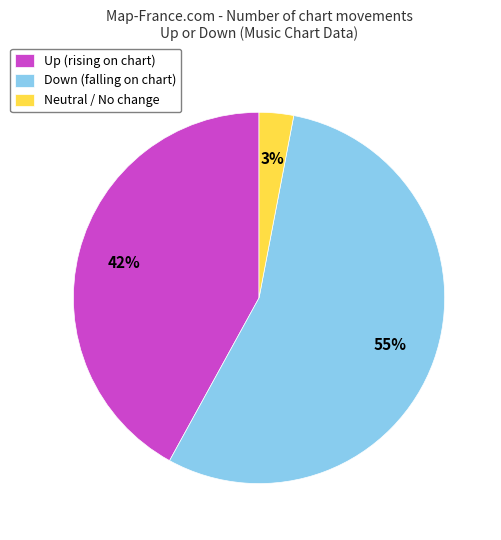

To the nearest percent, what portion does Up (rising on chart) represent?

42%